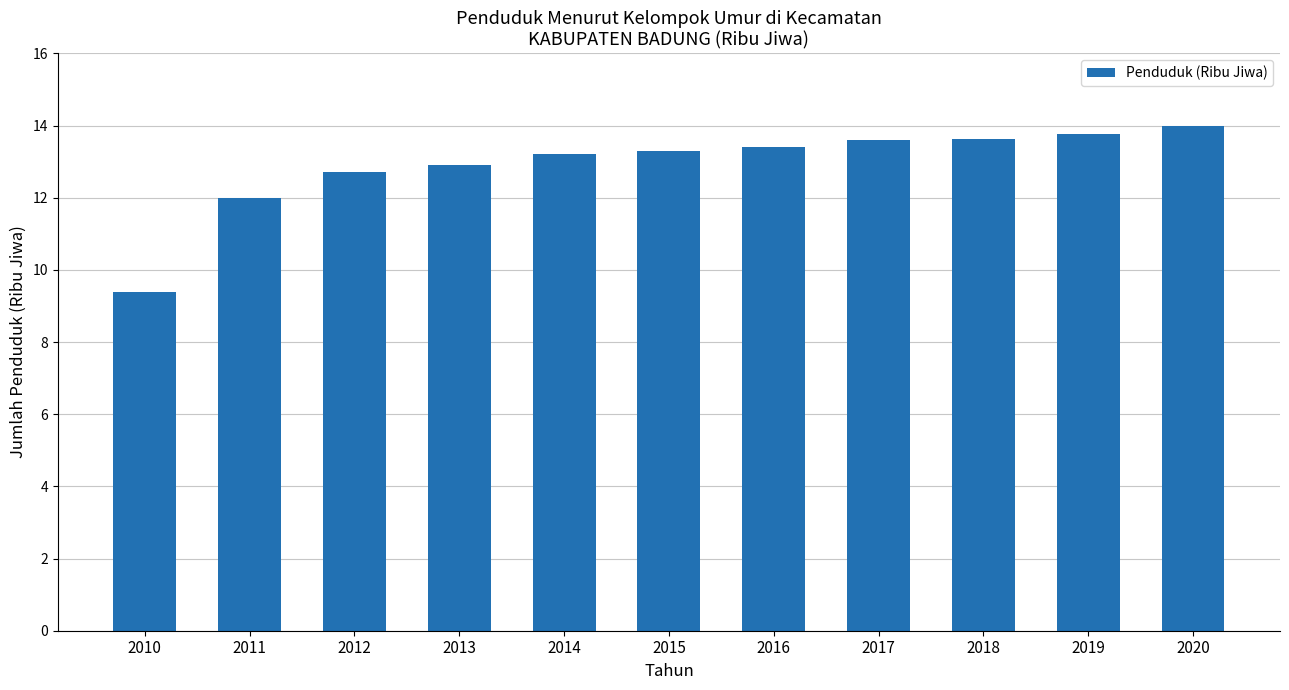

What is the difference between the values at 2020 and 2015?

0.7